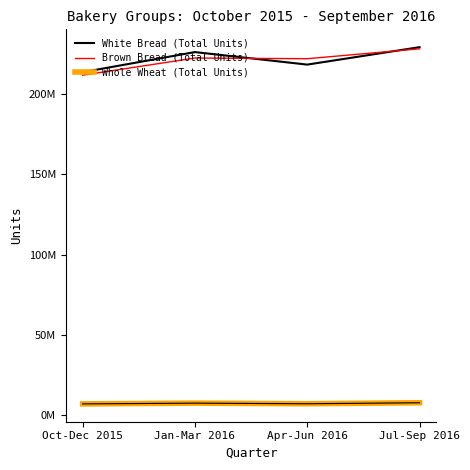

Does the chart display data point markers on the line(s)?

No